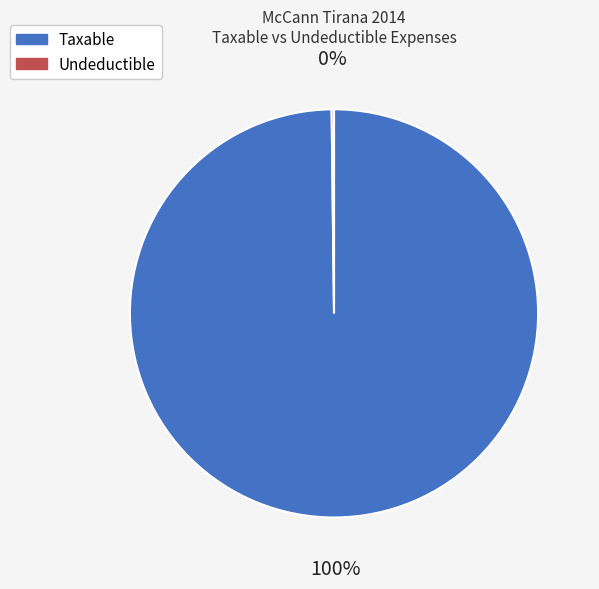

To the nearest percent, what is the difference between the largest and smallest slice percentages?

100%